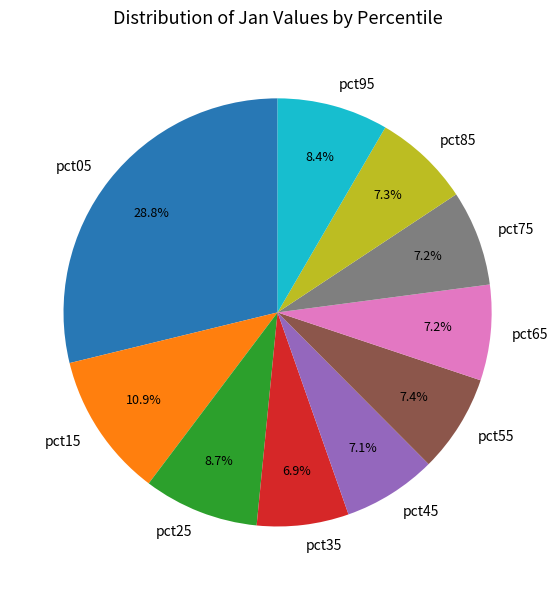

Which category has the biggest portion of the pie?

pct05